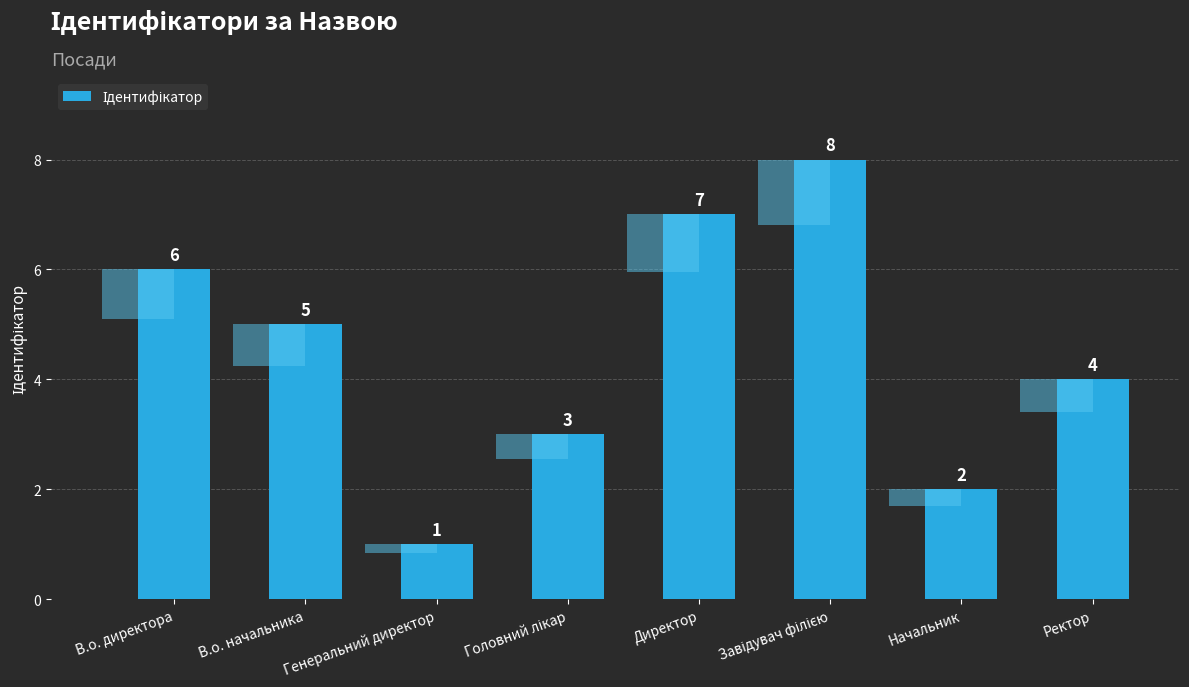

Does the chart contain any negative values?

No